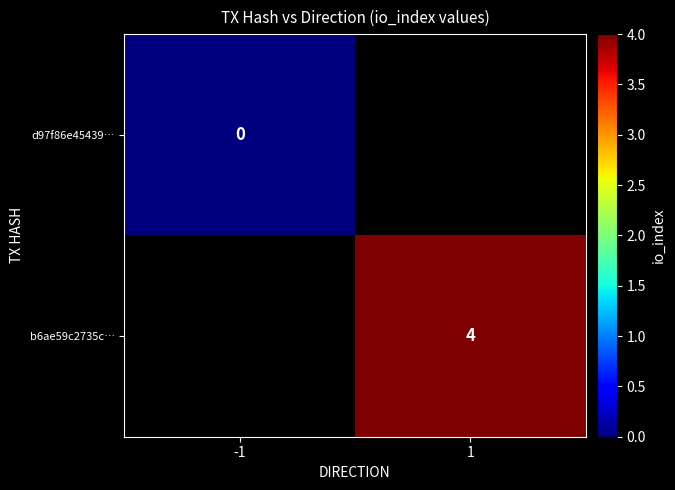

Is it true that b6ae59c2735c… equals 7 at 1?

False